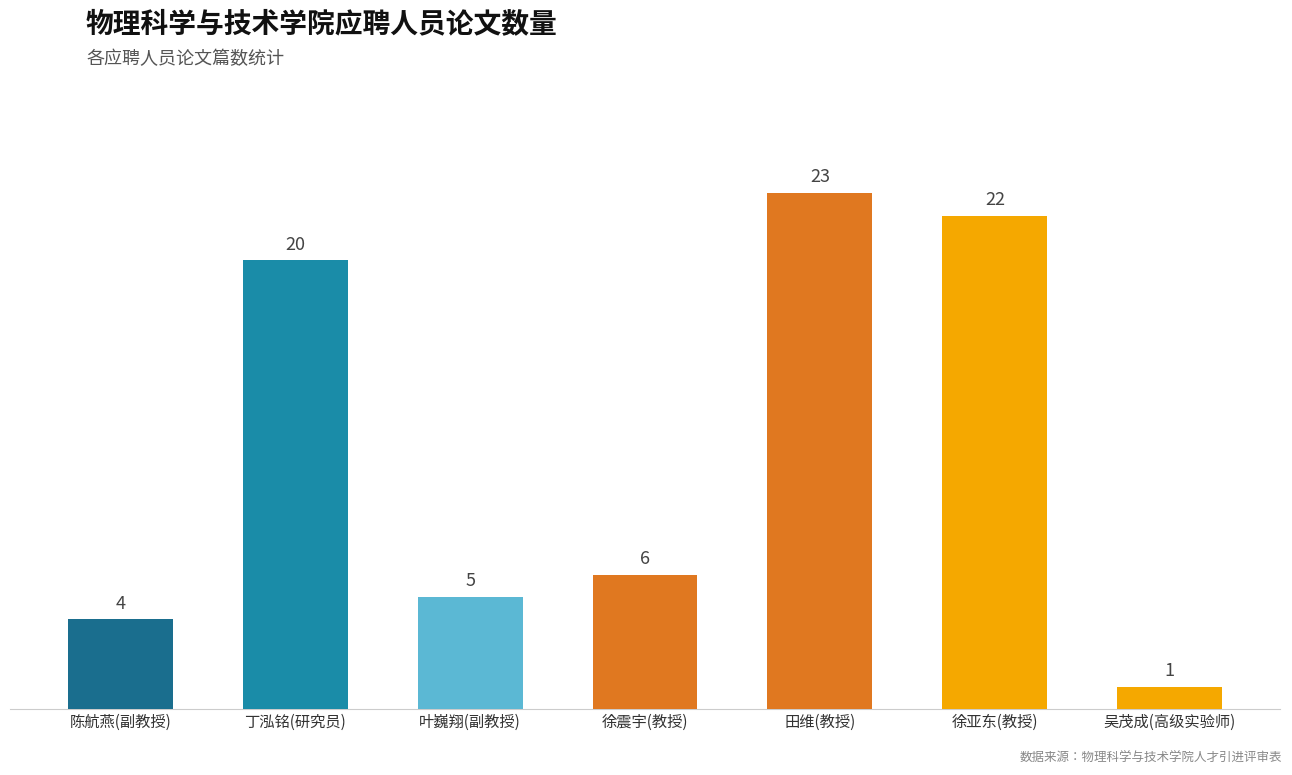

At which label is the value closest to 12?

徐震宇(教授)